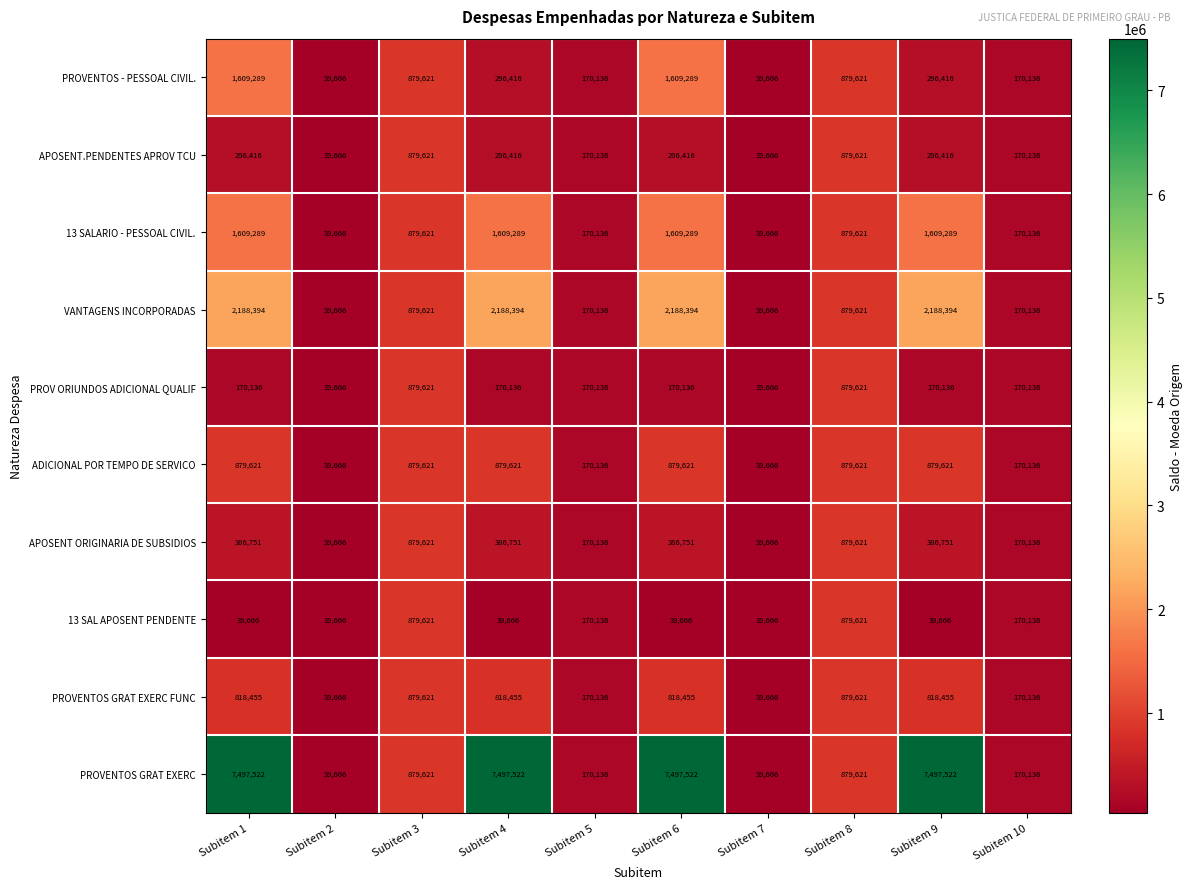

Which series has the largest total across all categories?

PROVENTOS GRAT EXERC